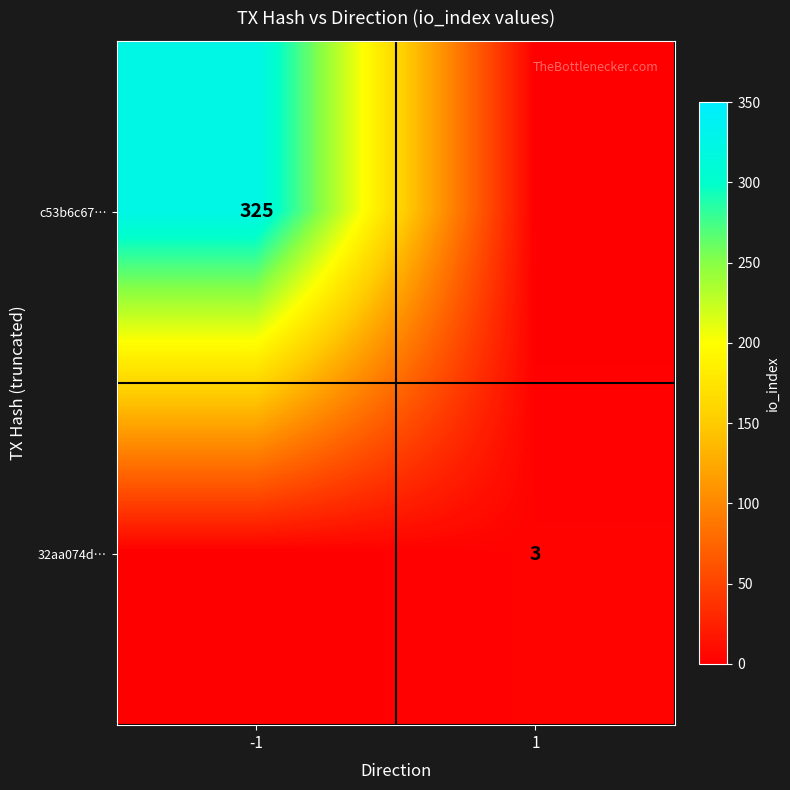

What is the spread (max minus min) of values at 1?

3.0